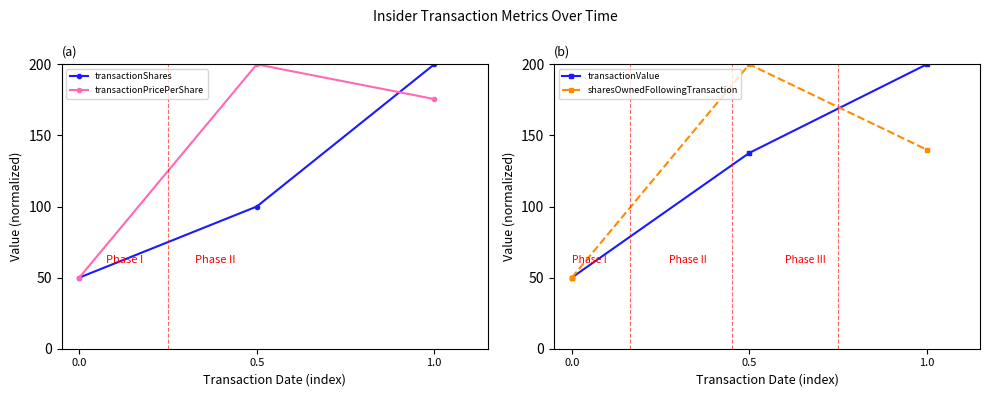

What is the value of the sharesOwnedFollowingTransaction point at the 2nd from the left?

200.0